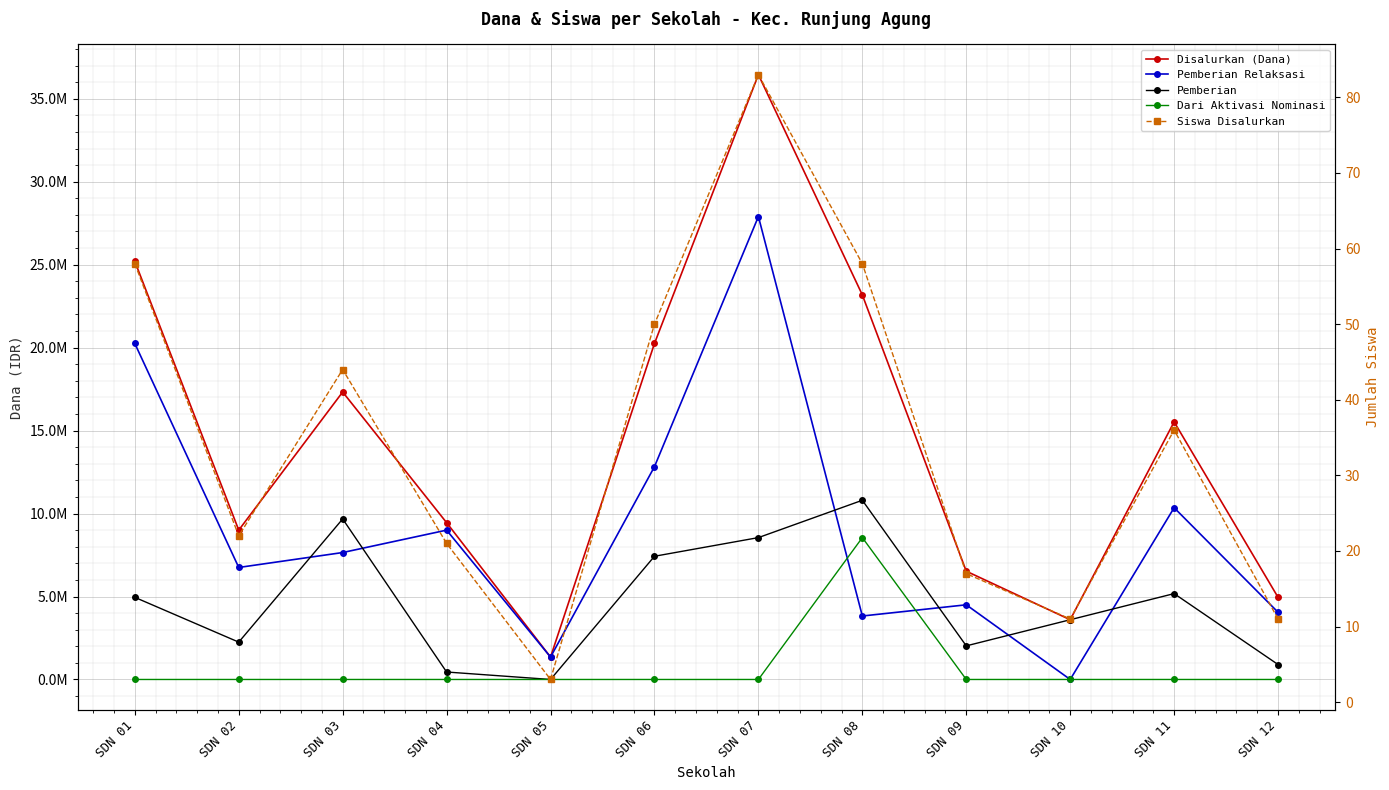

Reading left to right, list all the values displayed in this chart.

Disalurkan (Dana): 25200000	9000000	17325000	9450000	1350000	20250000	36450000	23175000	6525000	3600000	15525000	4950000
Pemberian Relaksasi: 20250000	6750000	7650000	9000000	1350000	12825000	27900000	3825000	4500000	0	10350000	4050000
Pemberian: 4950000	2250000	9675000	450000	0	7425000	8550000	10800000	2025000	3600000	5175000	900000
Dari Aktivasi Nominasi: 0	0	0	0	0	0	0	8550000	0	0	0	0
Siswa Disalurkan: 58	22	44	21	3	50	83	58	17	11	36	11